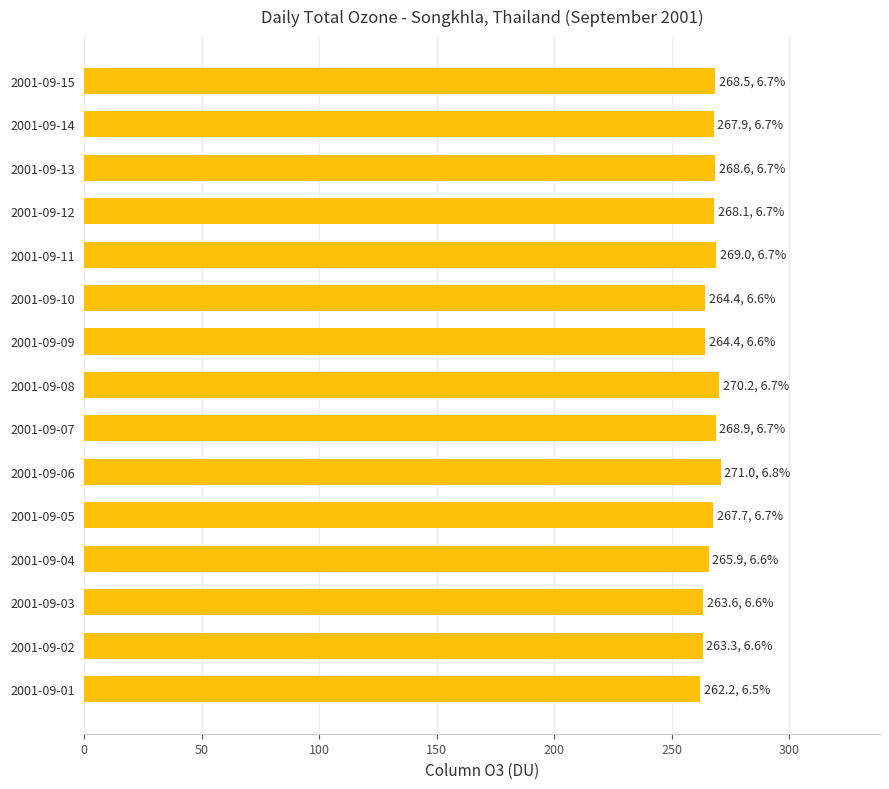

What is the greatest value displayed?

271.0